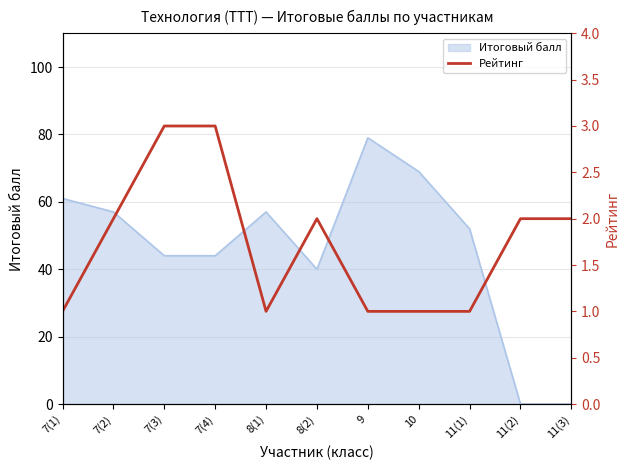

At which label does Итоговый балл reach its peak?

9